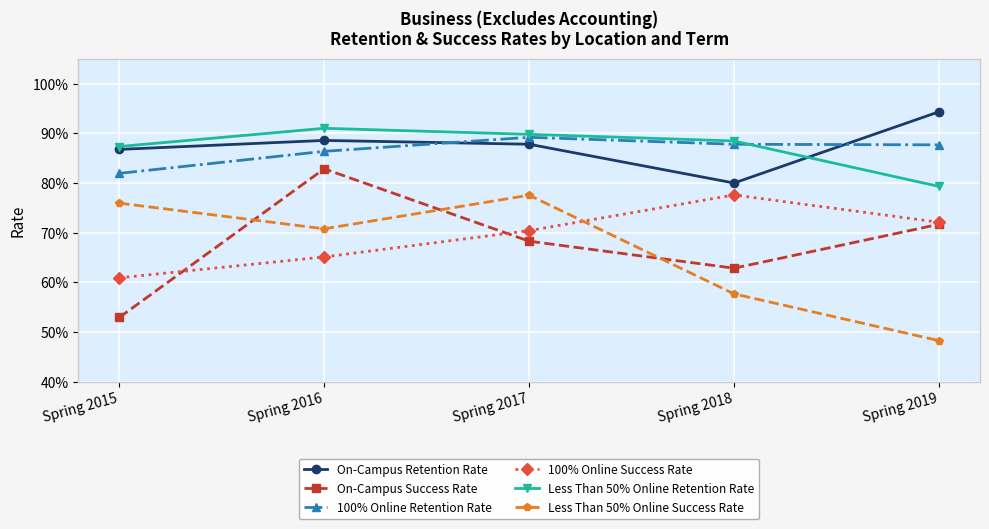

What is the average value of the 100% Online Success Rate series?

0.7